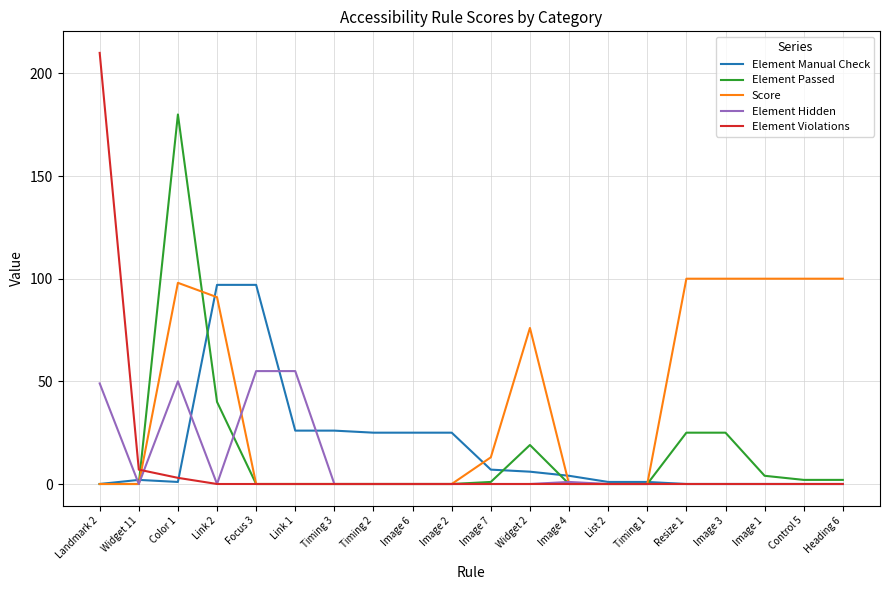

At which category is the sum across all series the highest?

Color 1